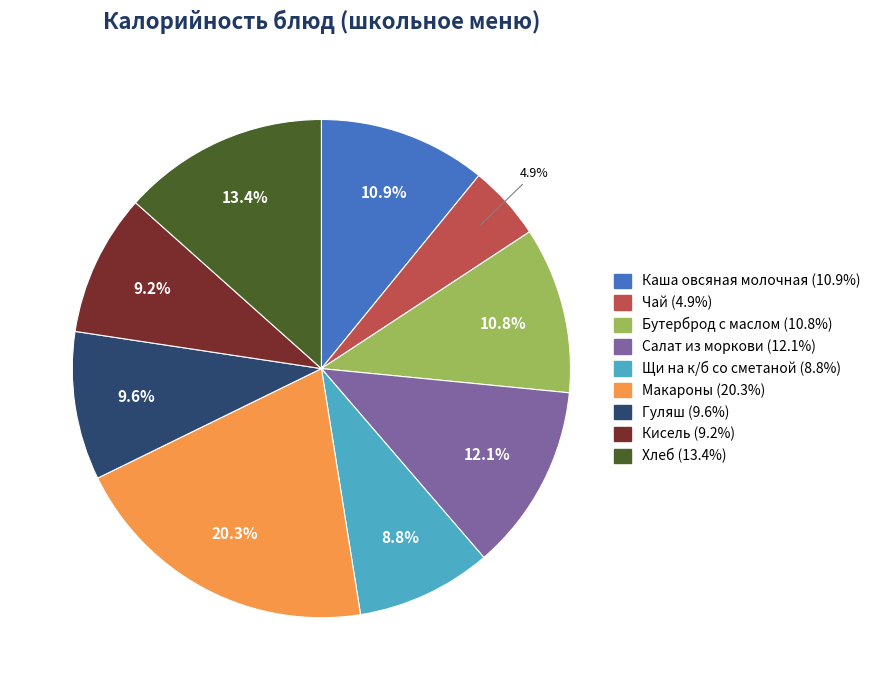

Approximately how many times larger is the value at Щи на к/б со сметаной compared to Кисель?

1.0